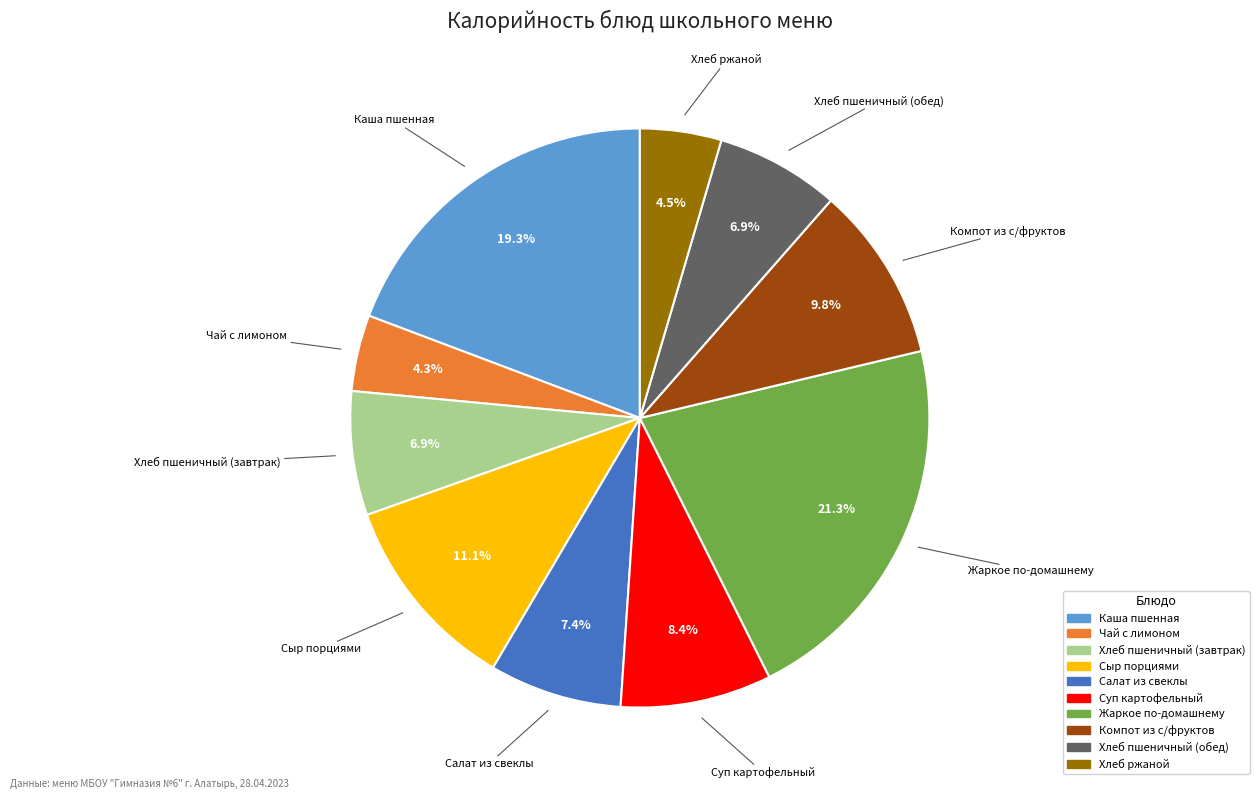

What is the ratio of the value at Сыр порциями to the value at Салат из свеклы?

1.5